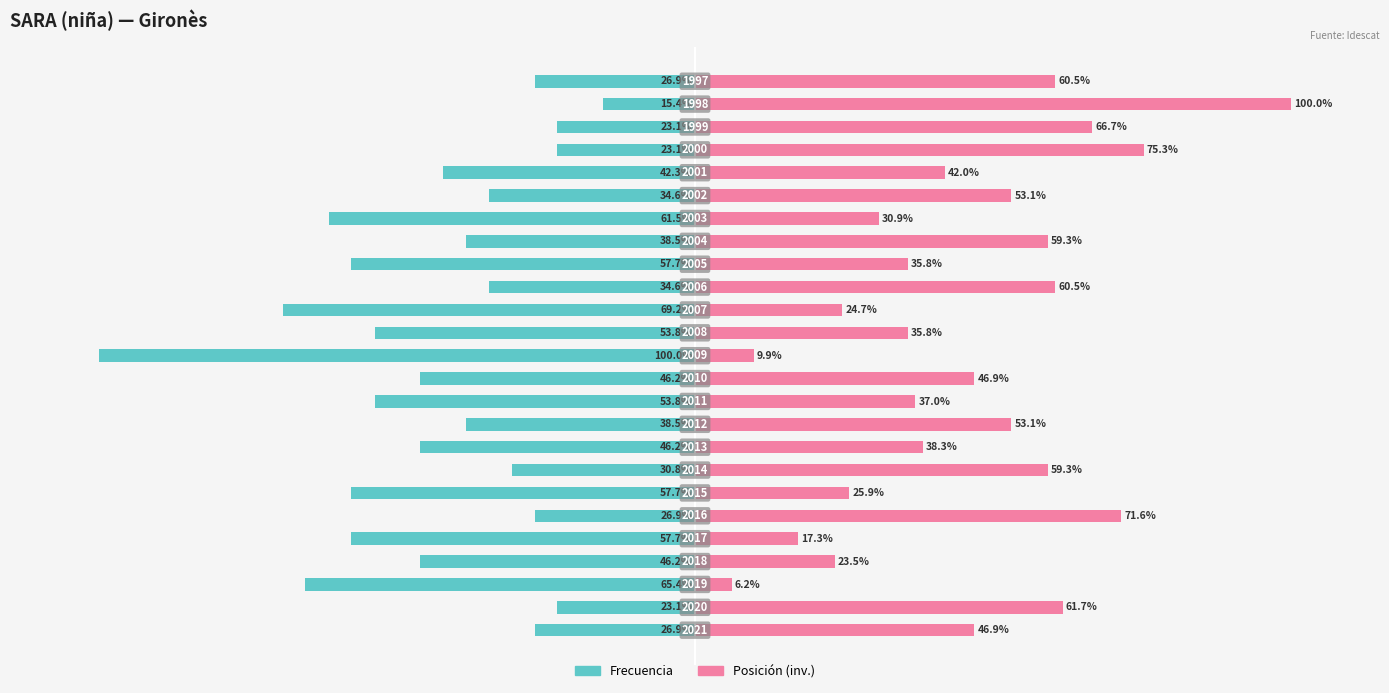

How many bars are there in each group?

2